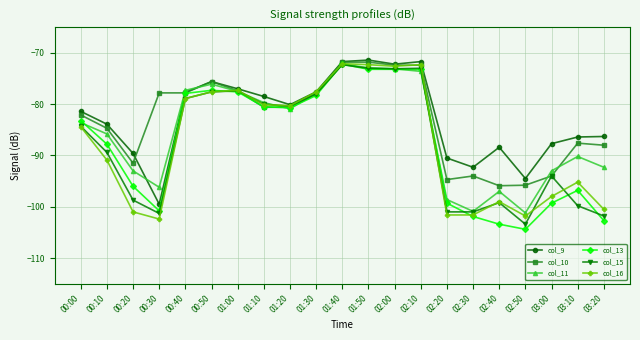

What is the label of the 9th point from the right?

02:00